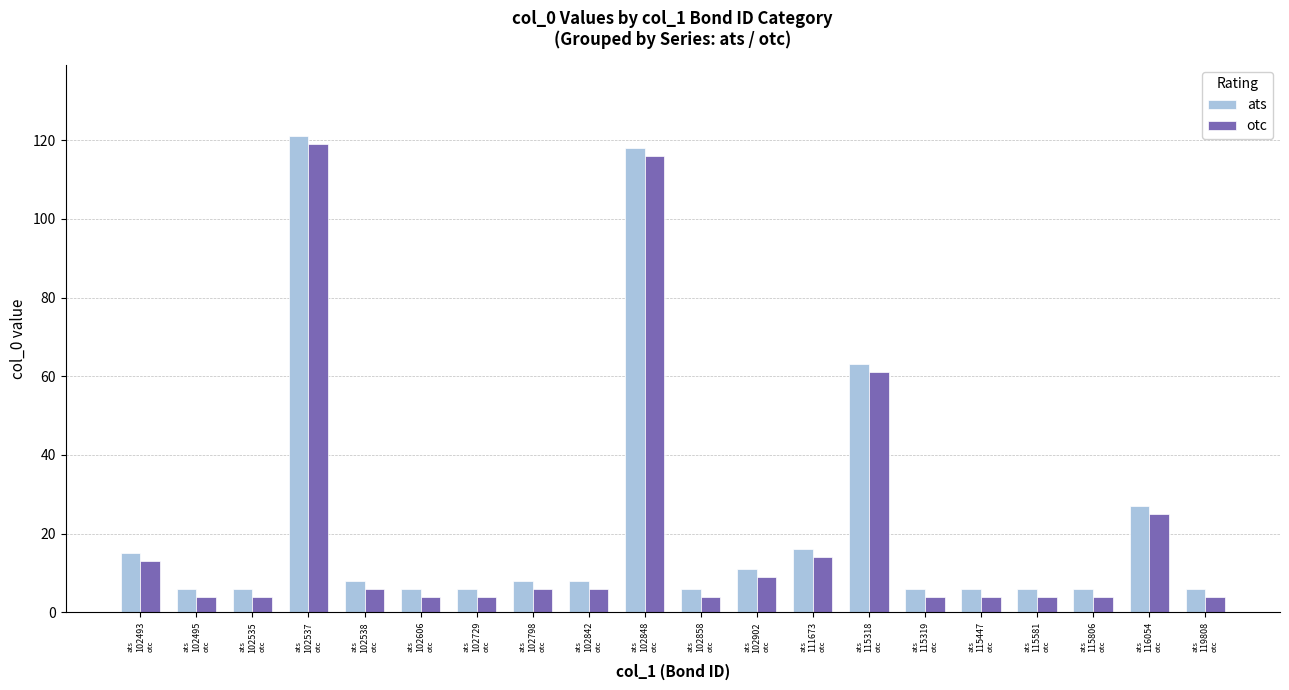

Does the chart contain any negative values?

No